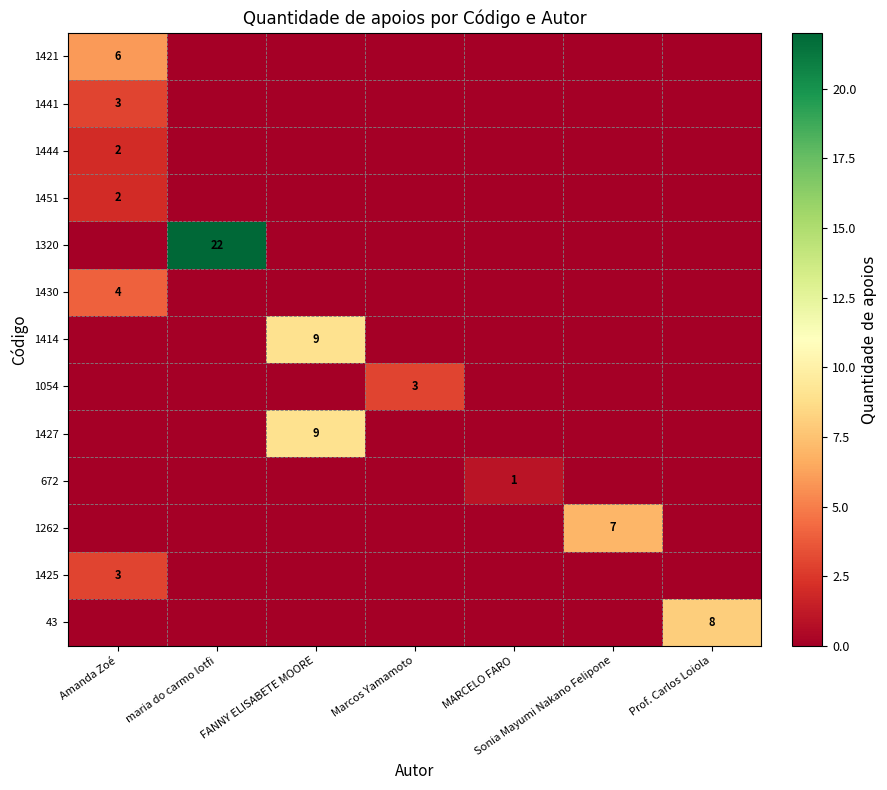

True or false: 43 has a value of 12 at Prof. Carlos Loiola.

False